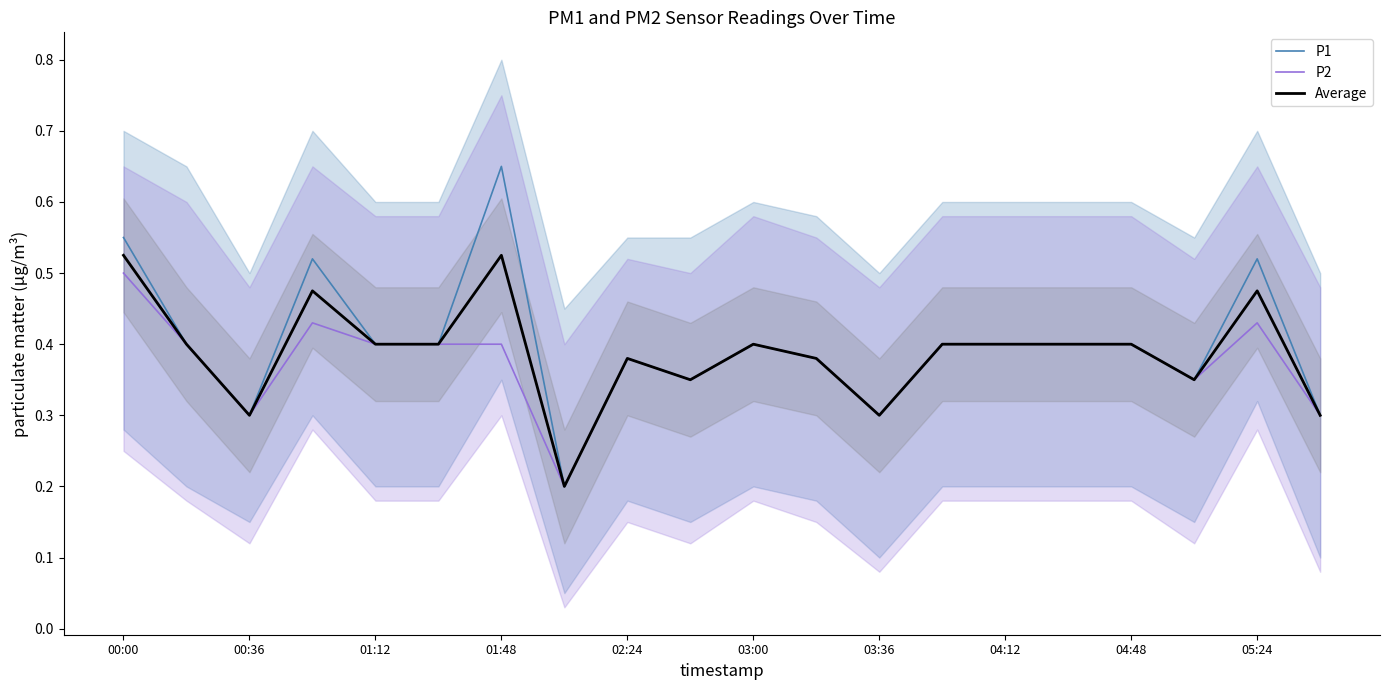

Does the chart display data point markers on the line(s)?

No